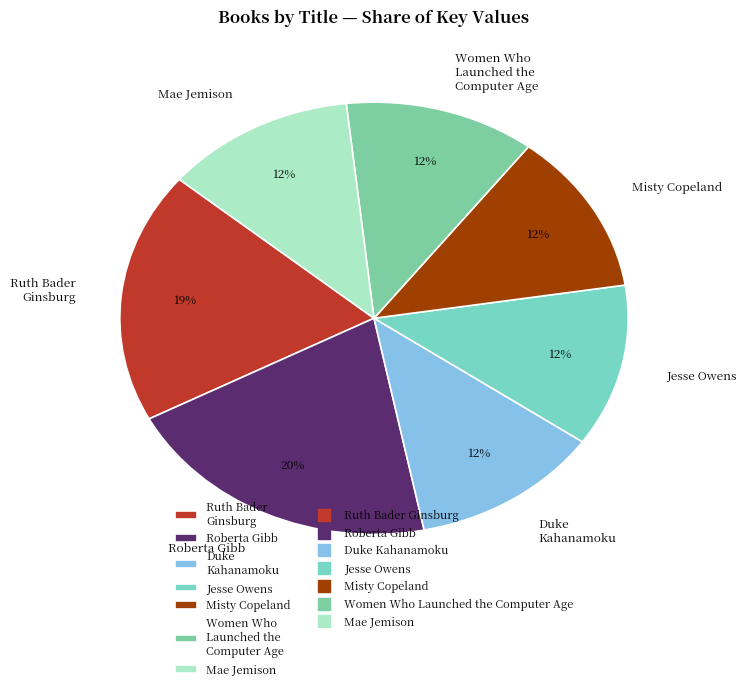

What percentage is the Ruth Bader Ginsburg slice, to the nearest percent?

19%